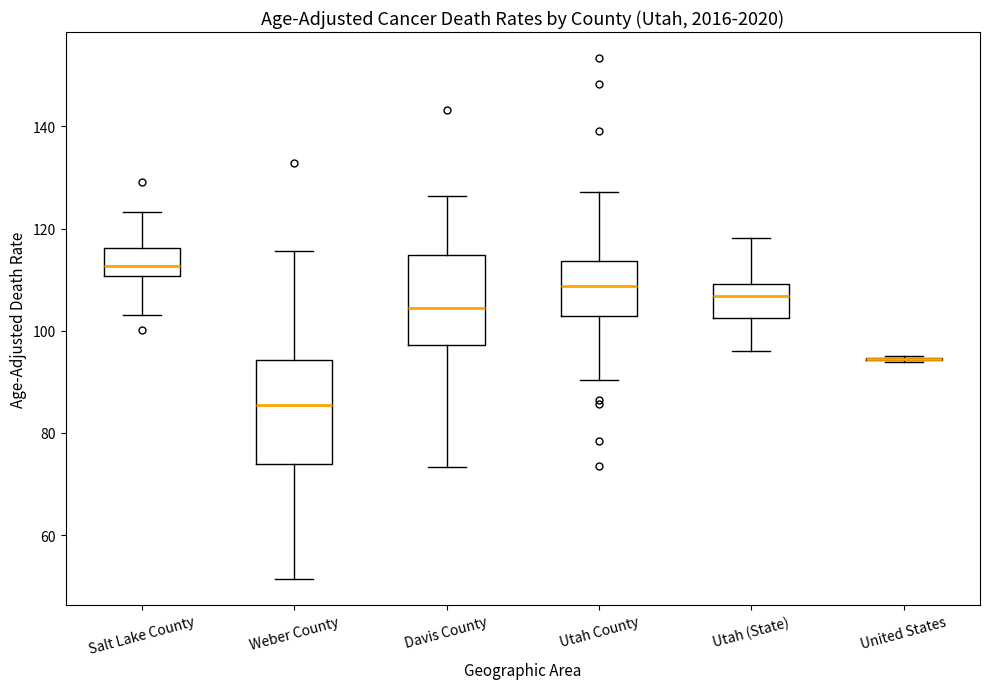

Comparing the boxes themselves (not the whiskers), which one is the tallest?

Weber County